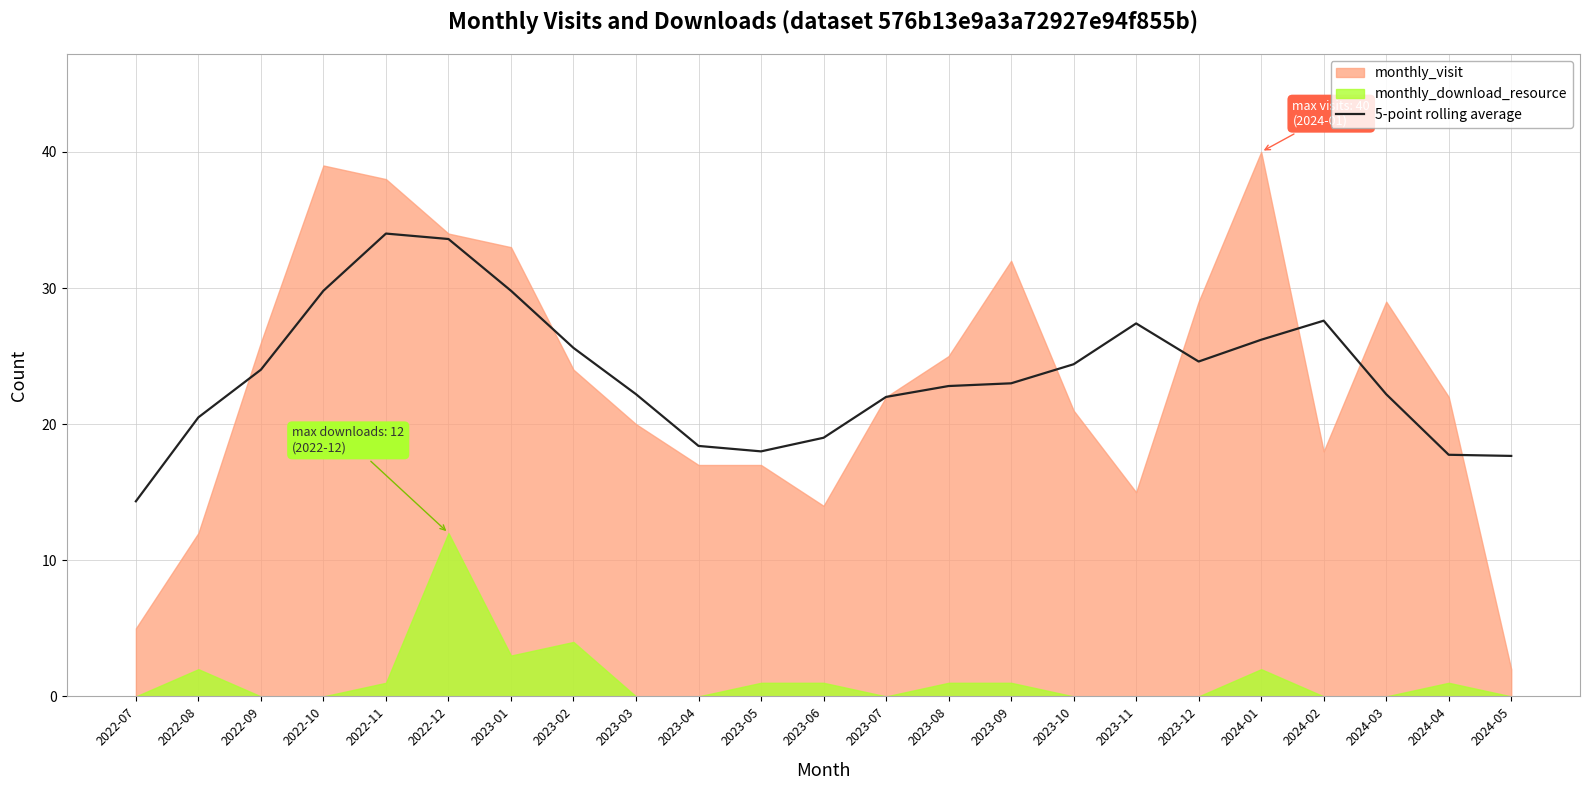

What is the highest value of the 5-point rolling average series?

34.0